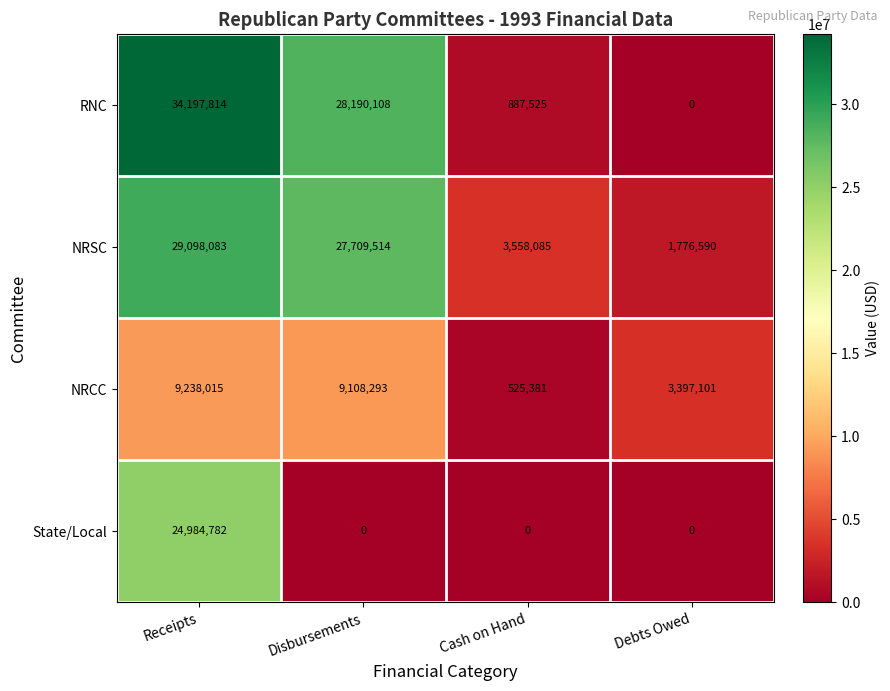

Reading right to left, list all the values displayed in this chart.

RNC: 0	887525	28190108	34197814
NRSC: 1776590	3558085	27709514	29098083
NRCC: 3397101	525381	9108293	9238015
State/Local: 0	0	0	24984782